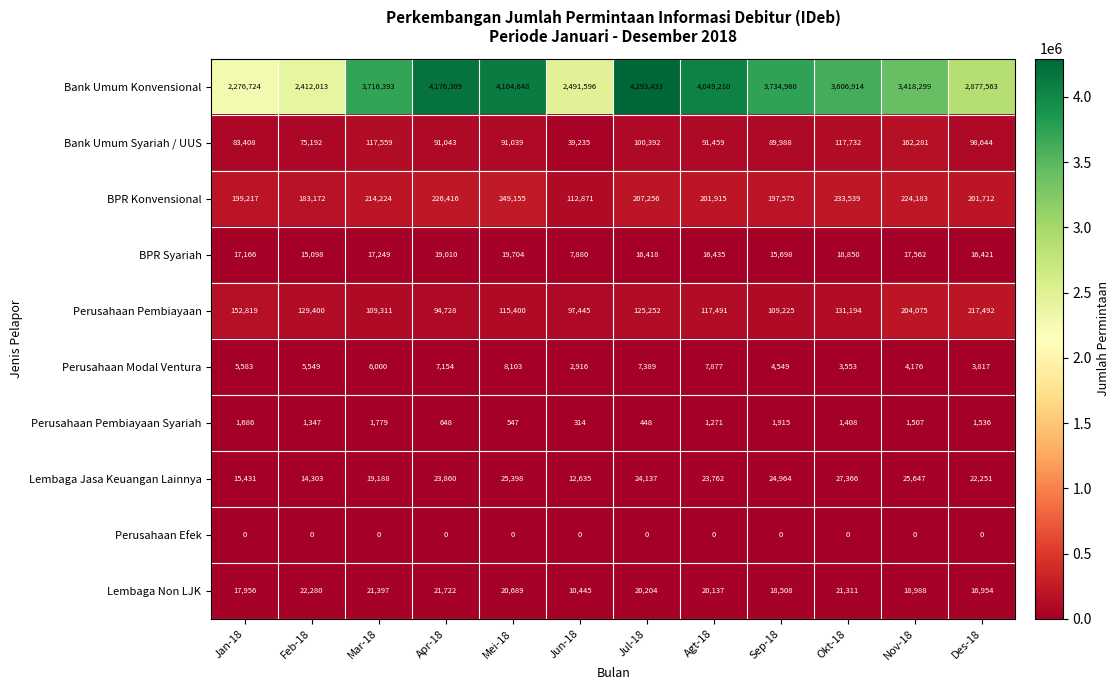

What is the approximate value of Lembaga Non LJK at Feb-18, to the nearest 100?

22300